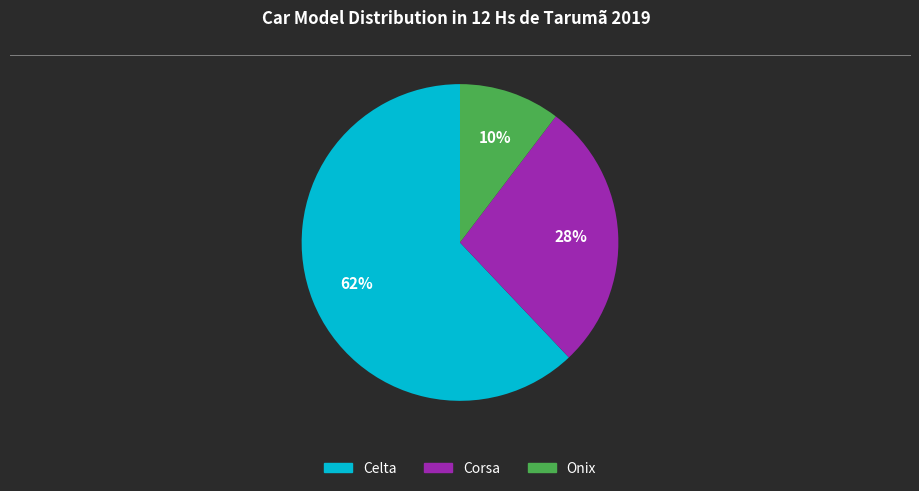

To the nearest percent, what portion does Onix represent?

10%